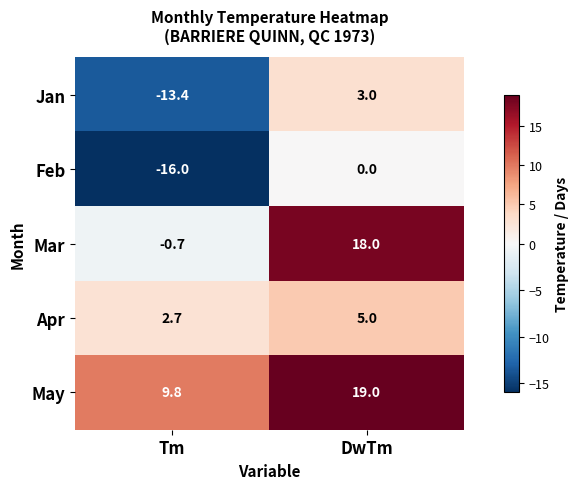

Rank the categories by Jan value from highest to lowest.

DwTm, Tm